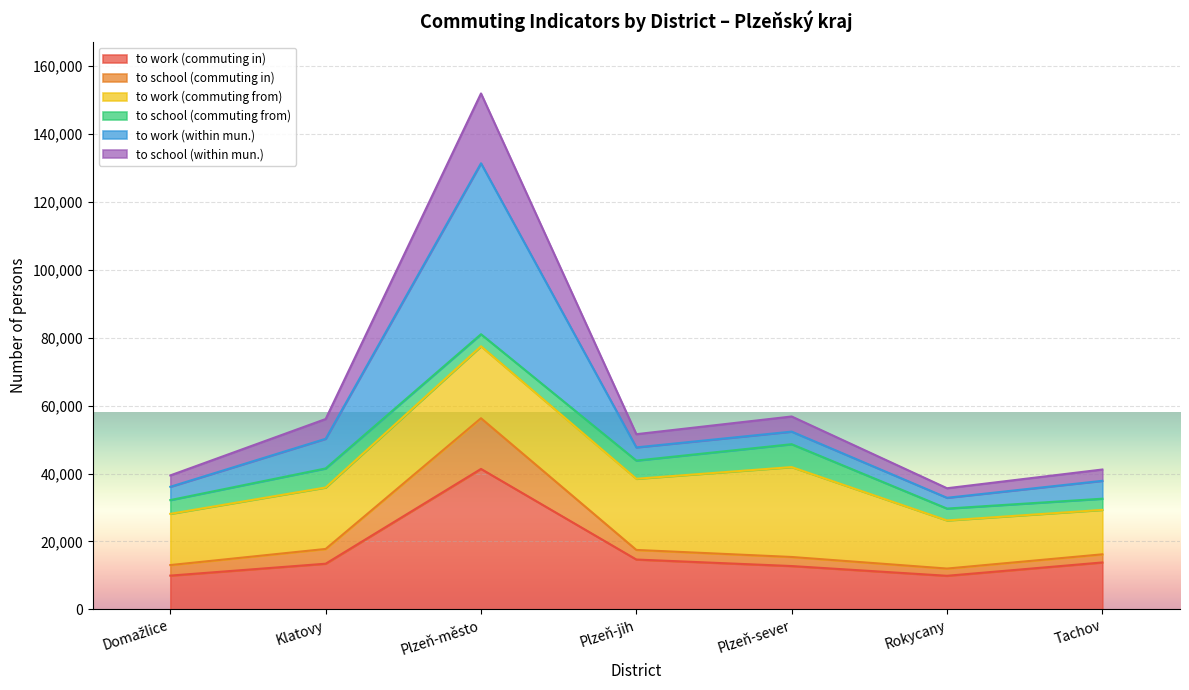

What is the difference between the second highest and minimum values in the to work (commuting in) series?

4788